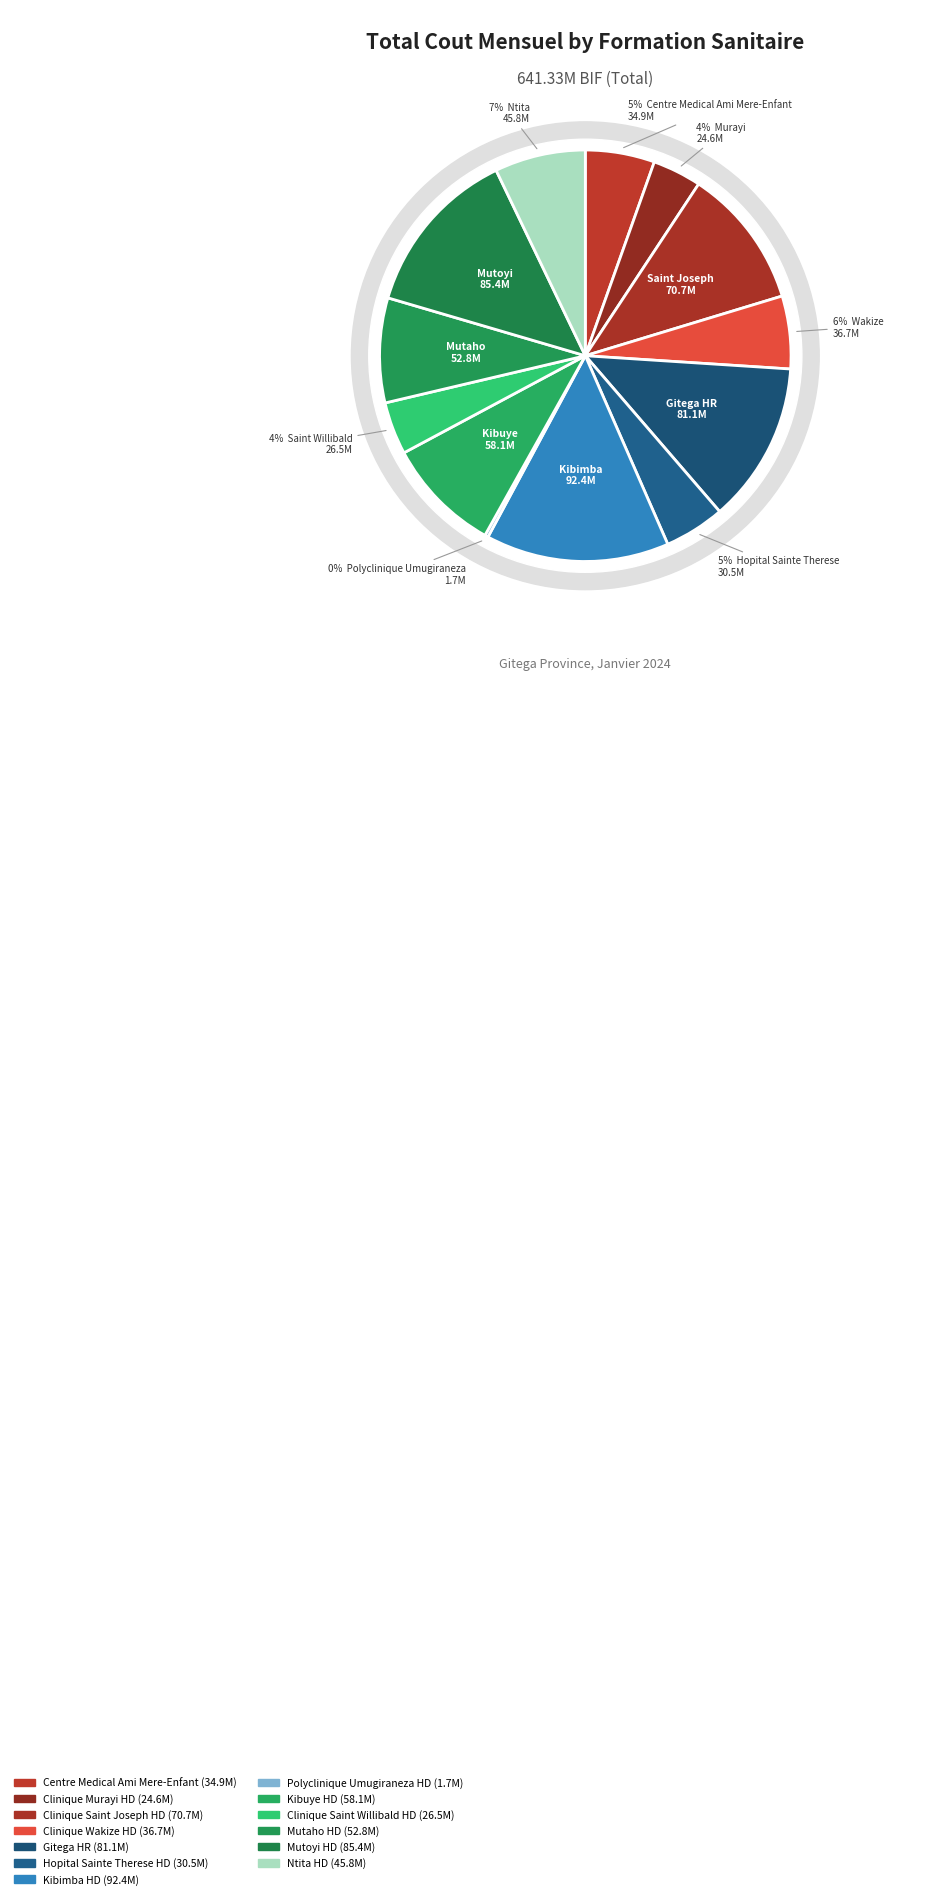

To the nearest percent, what is the difference between the largest and smallest slice percentages?

14%